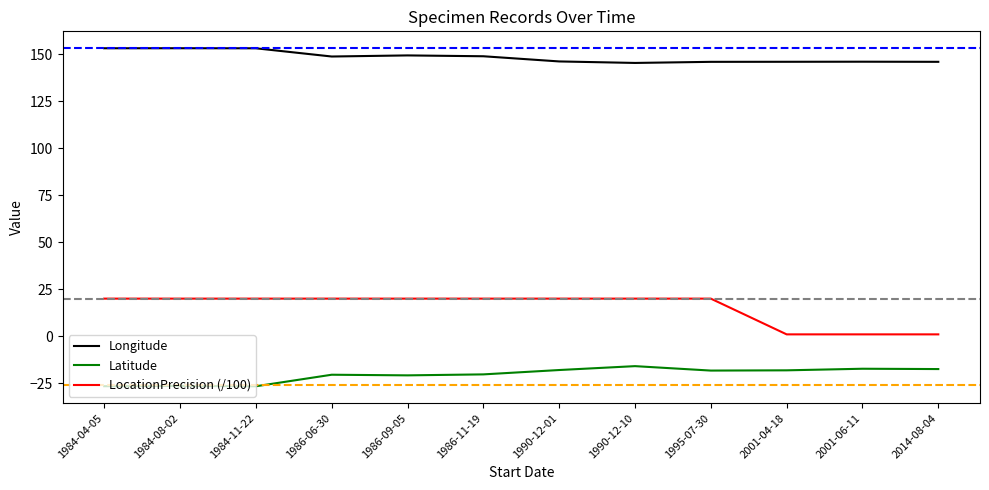

List the series in order of their peak value, highest first.

Longitude, LocationPrecision (/100), Latitude